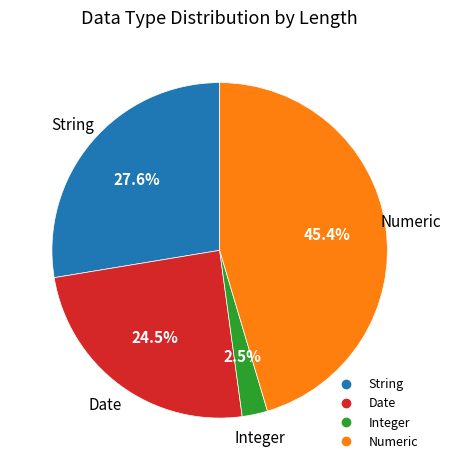

Is there a majority slice in this chart?

No